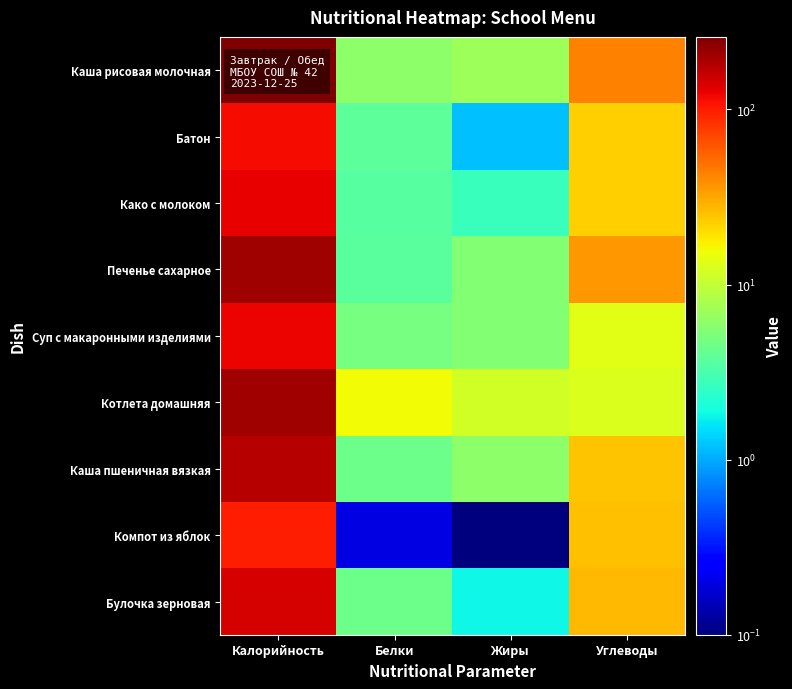

Which label corresponds to the largest value in the chart?

Калорийность